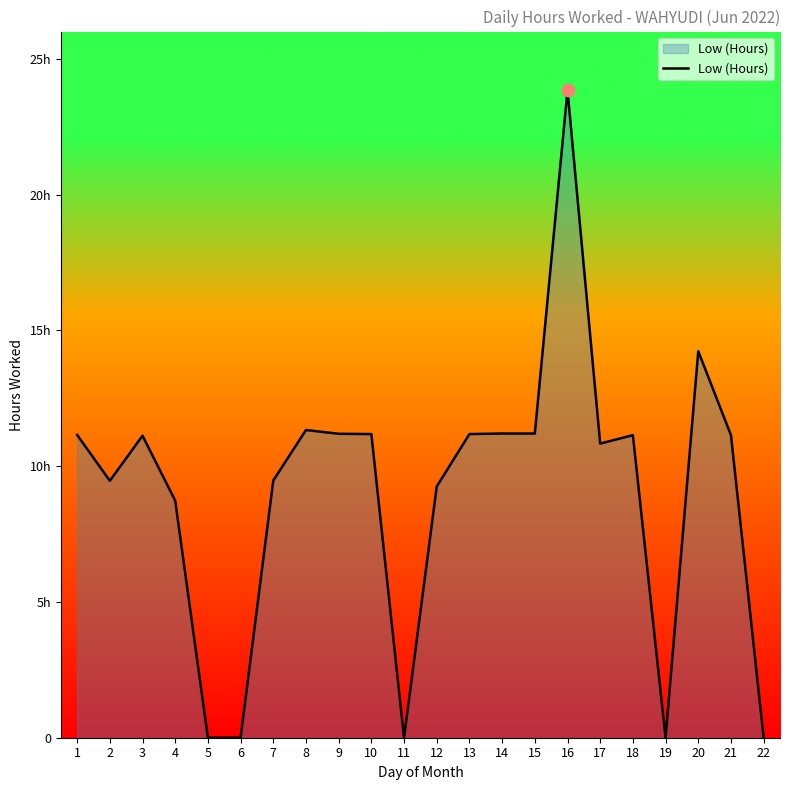

Between 21 and 22, which is larger?

21